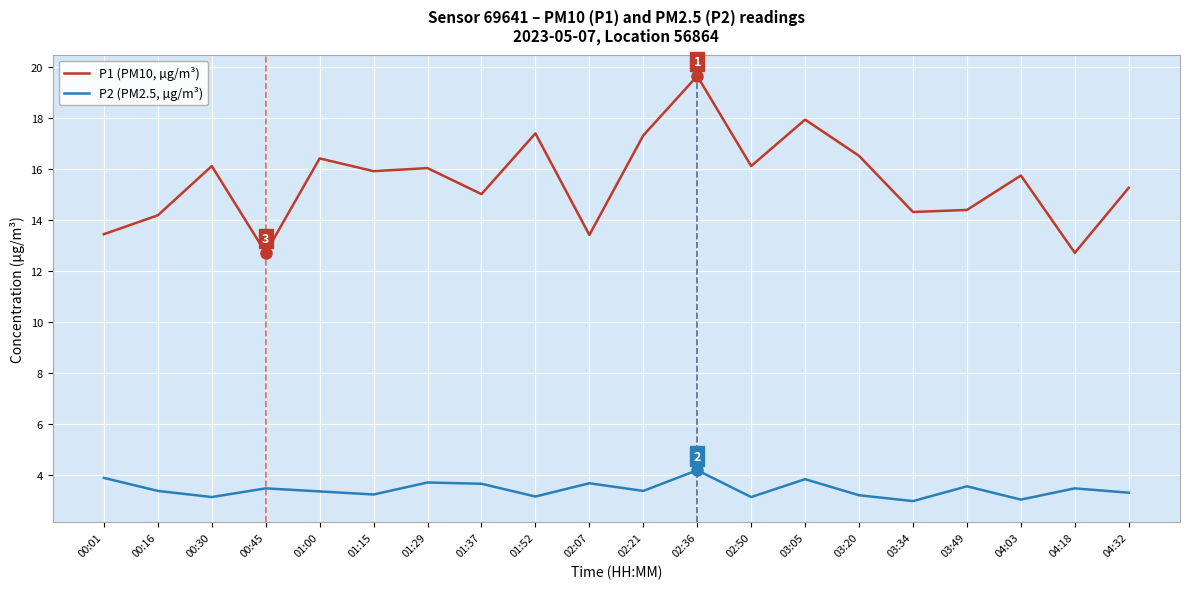

List the series in order of their overall mean, lowest first.

P2 (PM2.5, µg/m³), P1 (PM10, µg/m³)